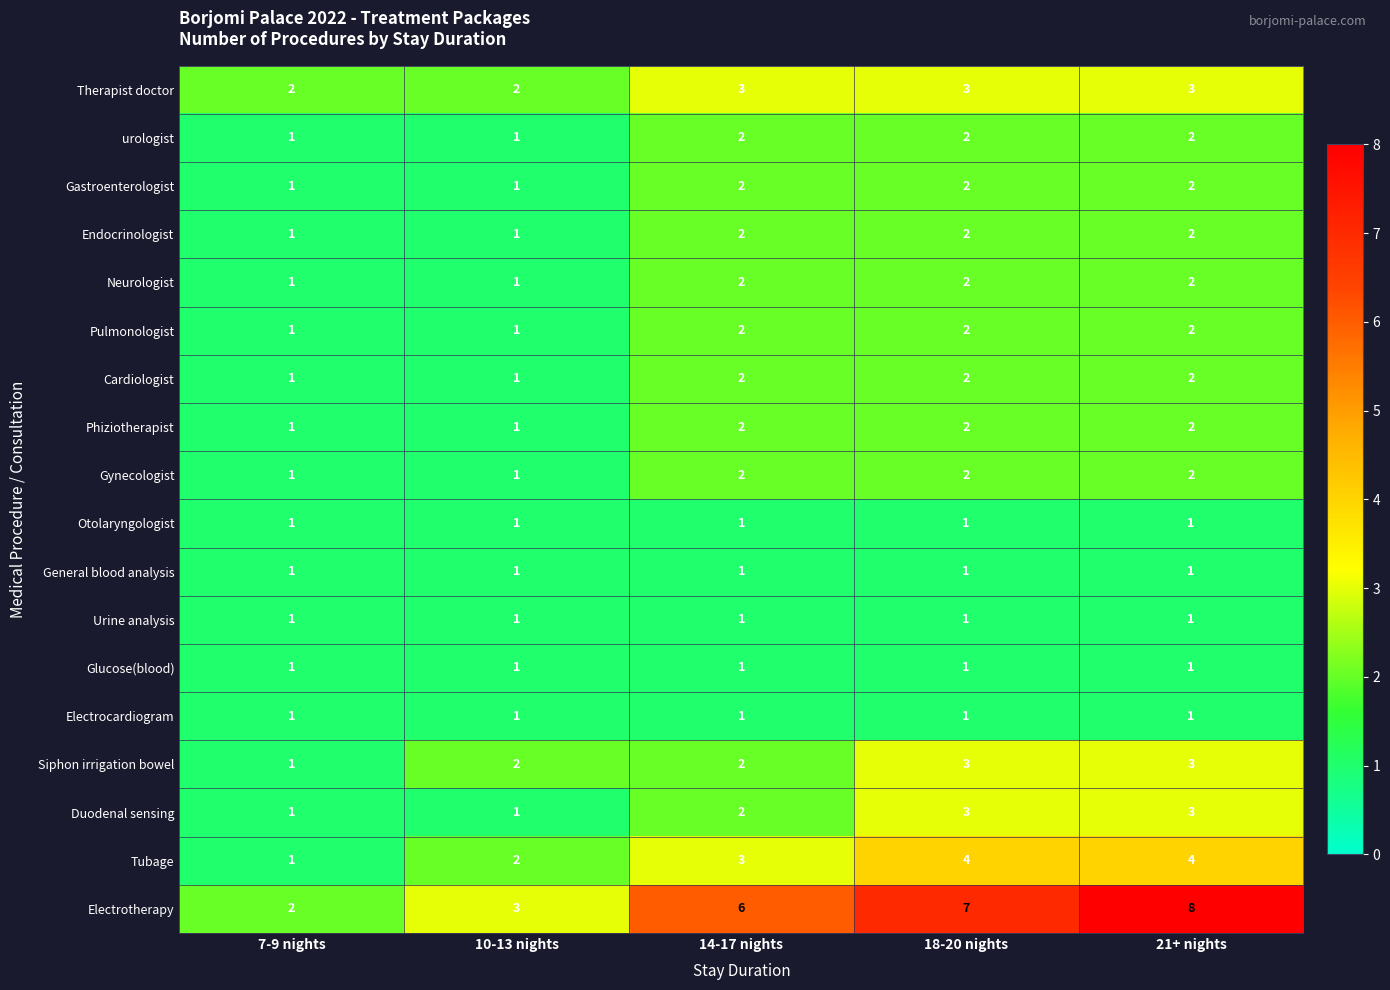

Which series has the largest total across all categories?

Electrotherapy